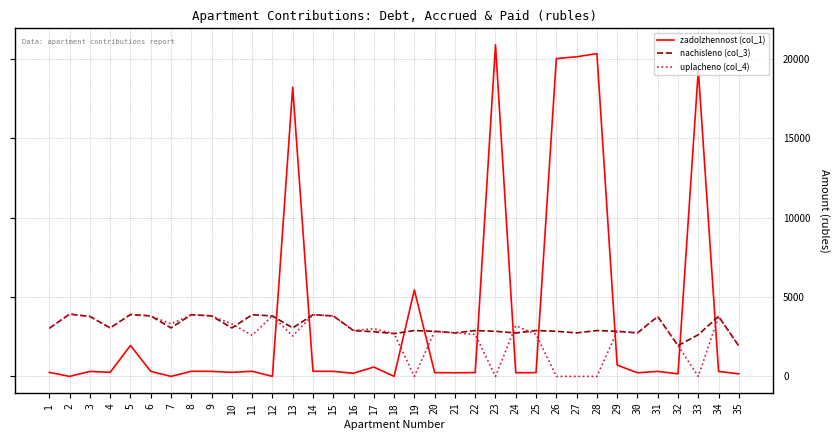

What is the maximum value shown in the chart?

20885.0